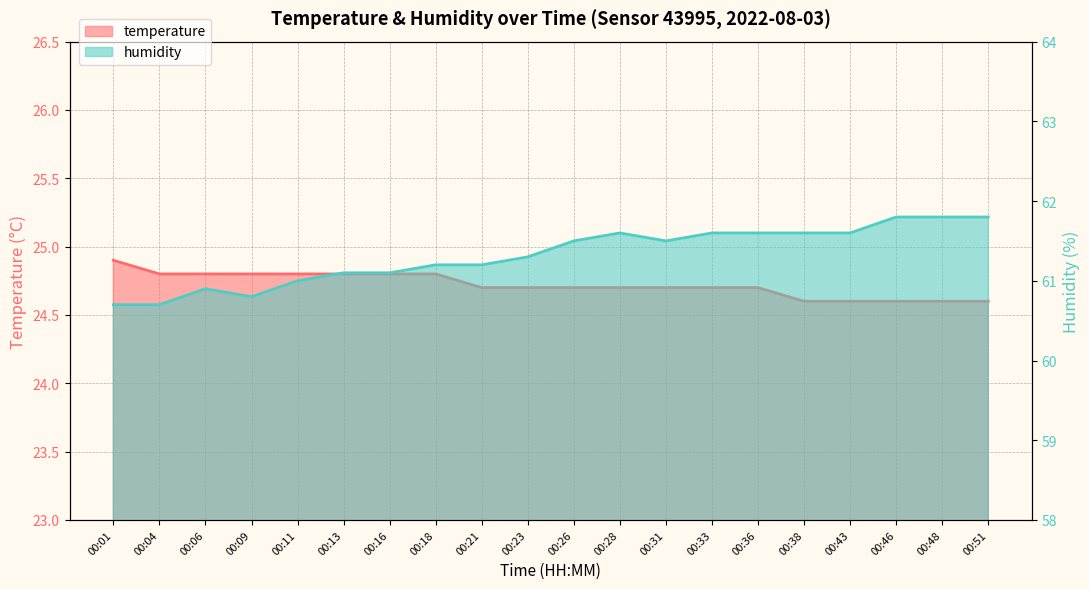

List the series in order of their peak value, lowest first.

temperature, humidity